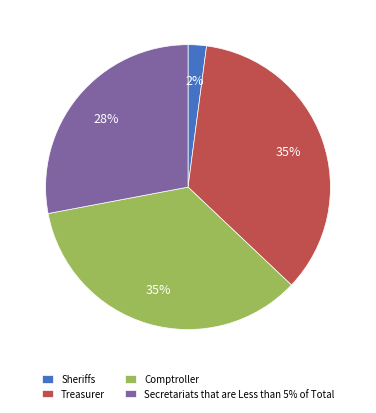

Count the number of slices in the pie.

4